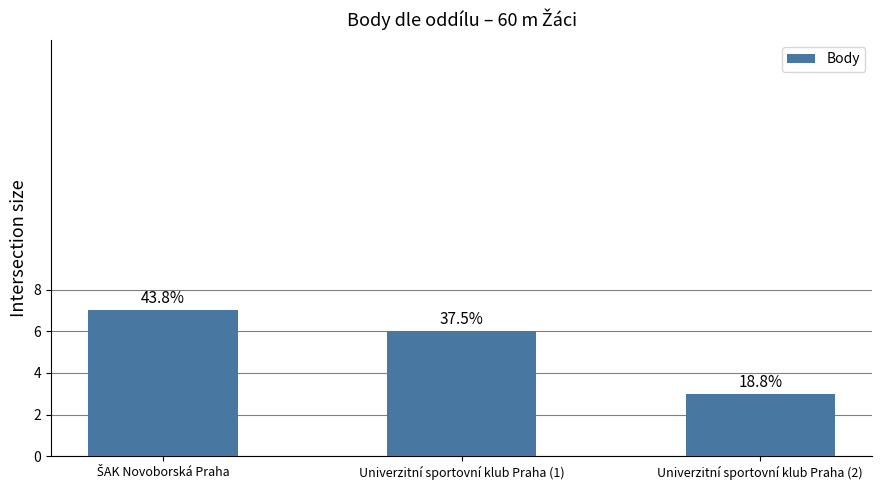

The value at Univerzitní sportovní klub Praha (2) is 3. True or false?

True